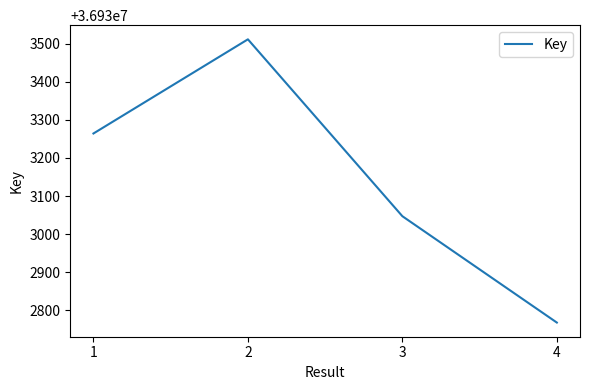

What is the sum of the values at 1 and 4?

73866032